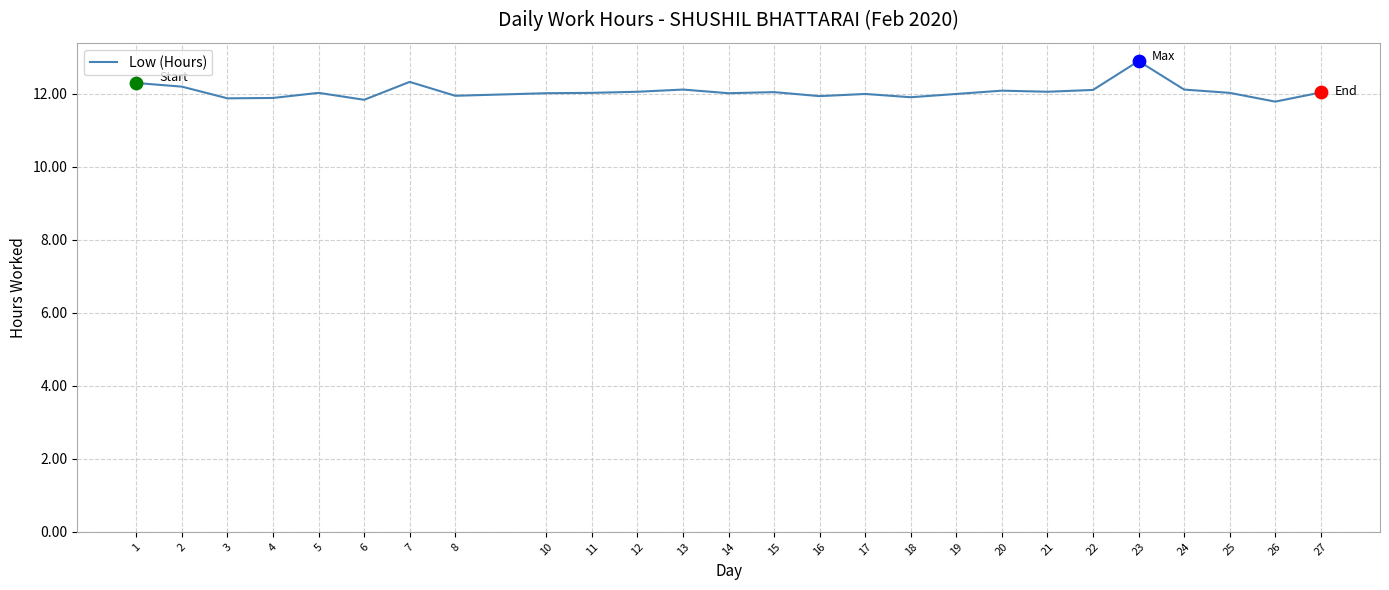

What is the ratio of the value at 21 to the value at 26?

1.0